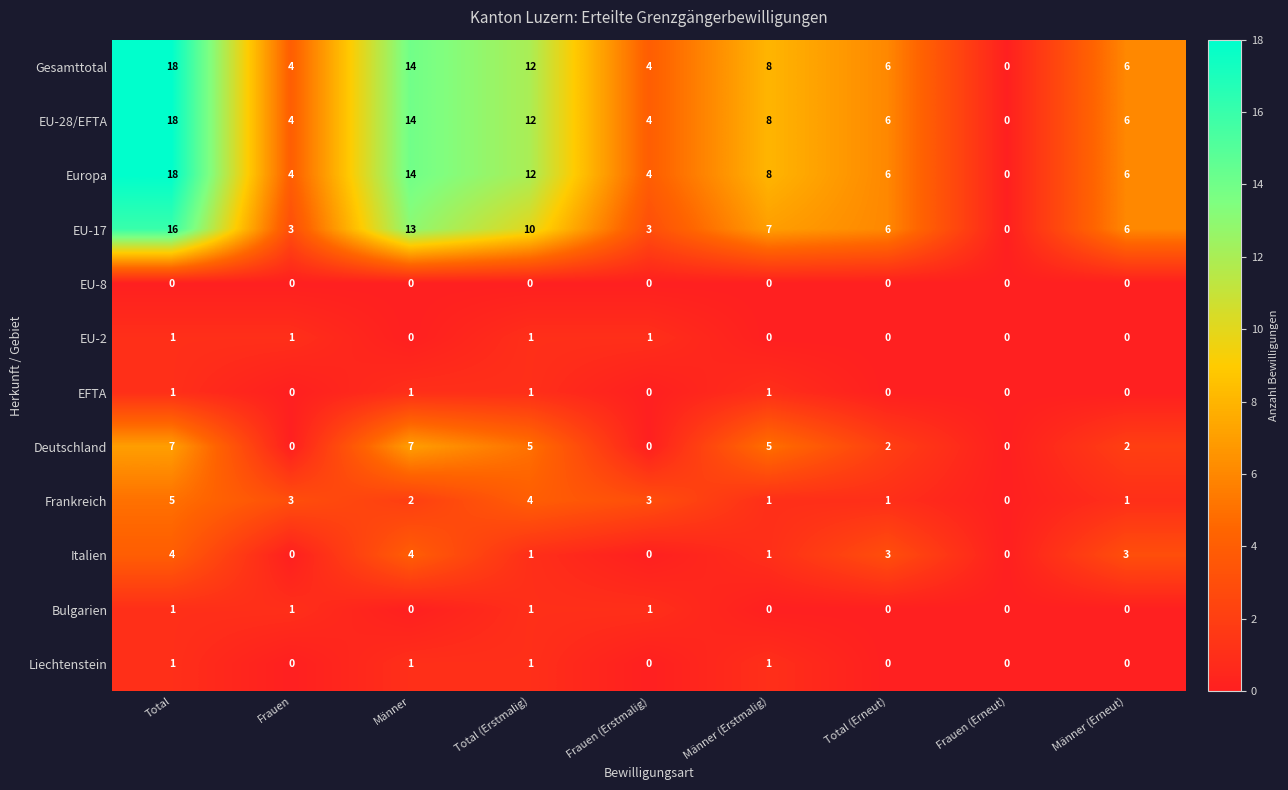

What is the maximum value for EU-17?

16